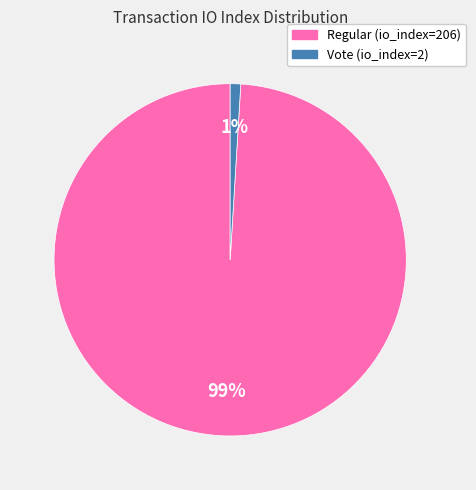

Does Regular (io_index=206) represent more than half of the total?

Yes